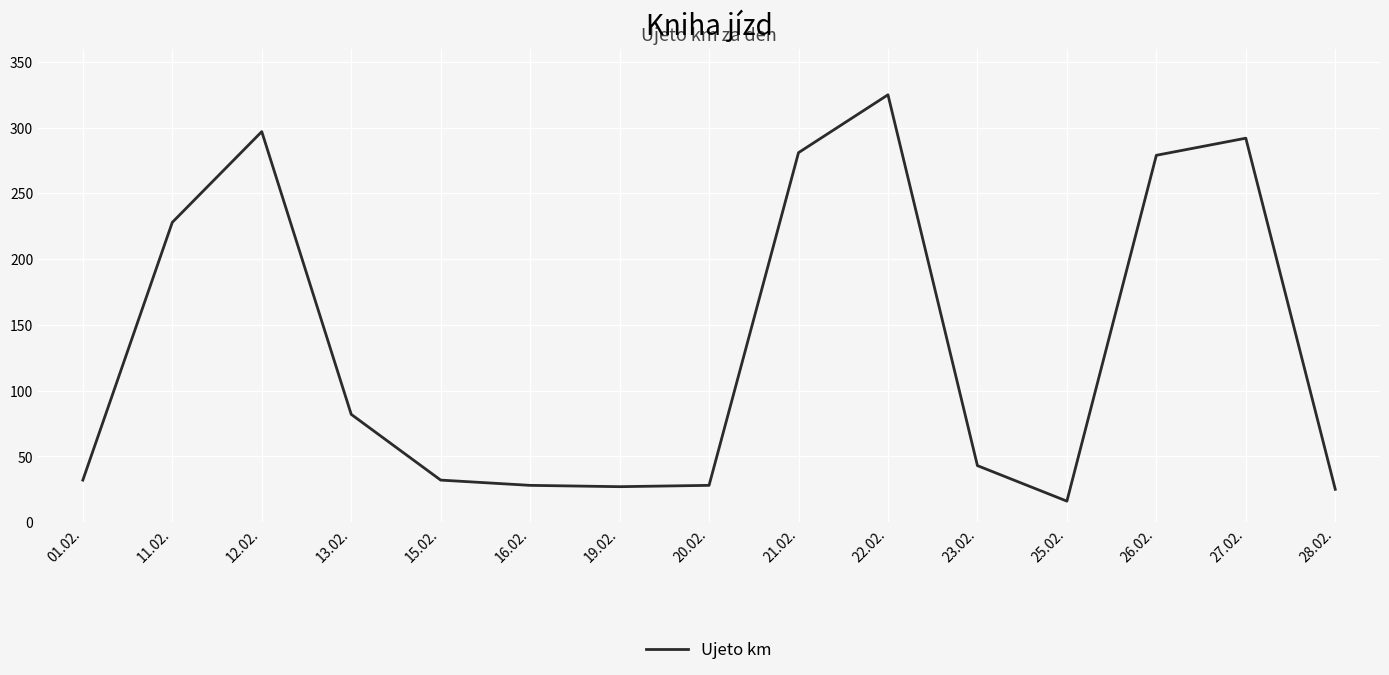

How many lines are shown in the chart?

1